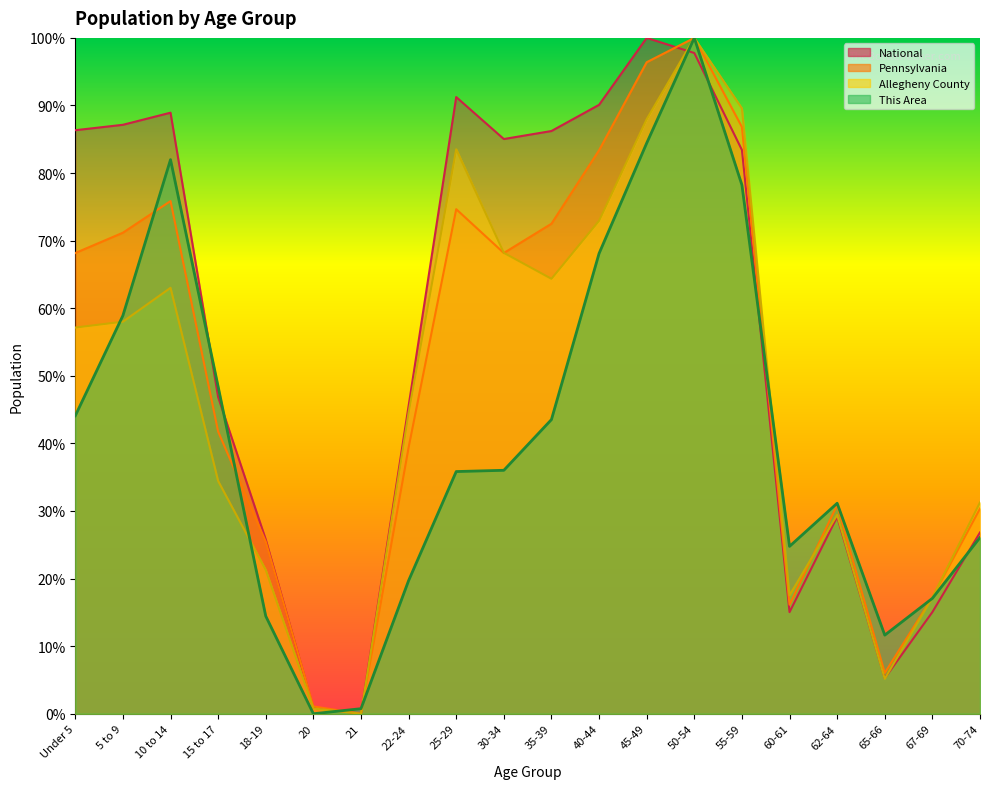

Rank the series by their average value, from highest to lowest.

National, Pennsylvania, Allegheny County, This Area